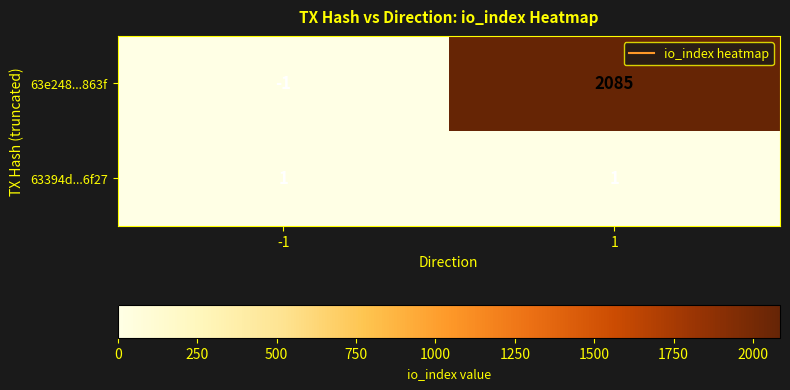

What is the difference between the 63e248...863f values at -1 and 1?

2086